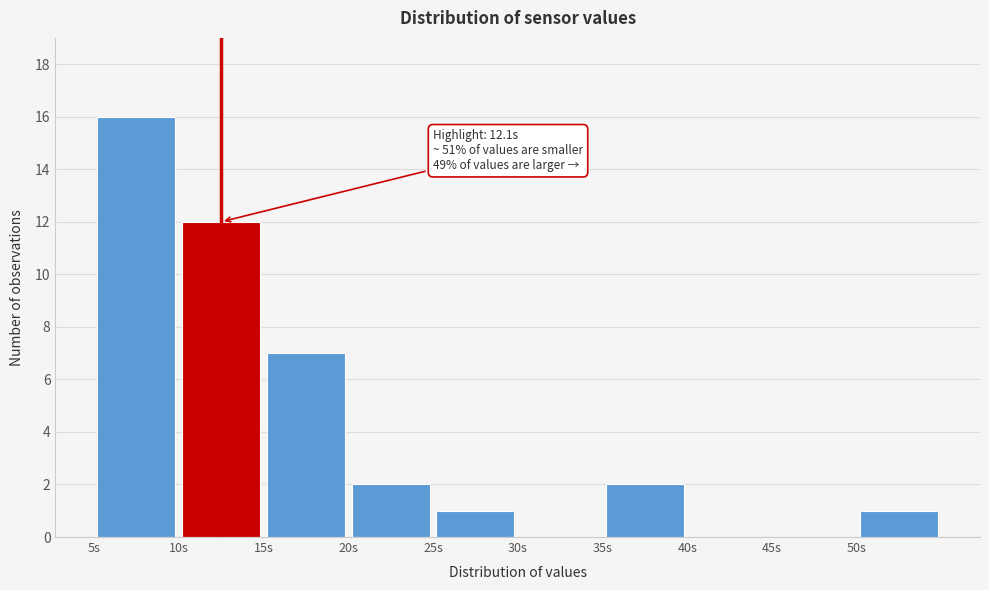

Over which range of the x-axis is the bar tallest?

5 to 10